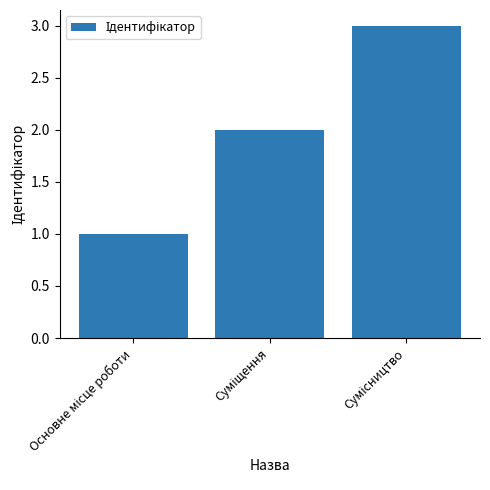

Reading left to right, what are all the values shown in this chart?

1	2	3